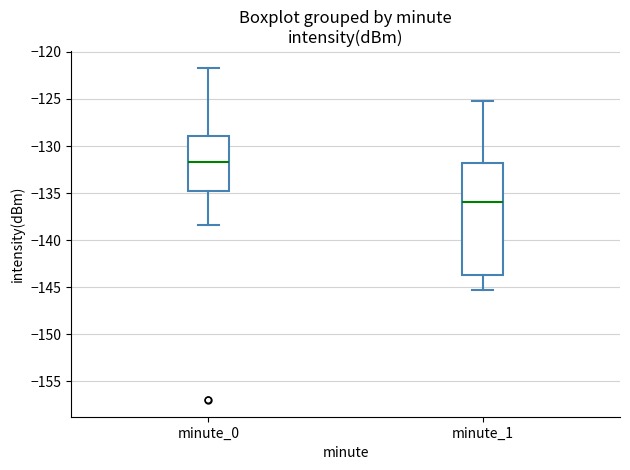

Where is the upper edge of the box for minute_0 on the y-axis? The values are not printed on the chart, so give them approximately, as read against the axis.

-129.0